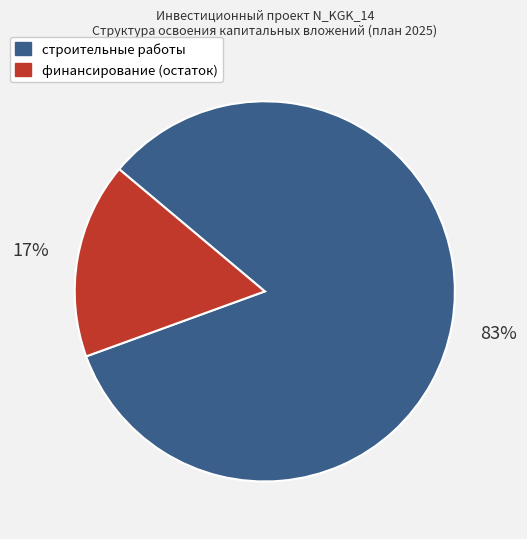

To the nearest percent, what is the average slice percentage?

50%